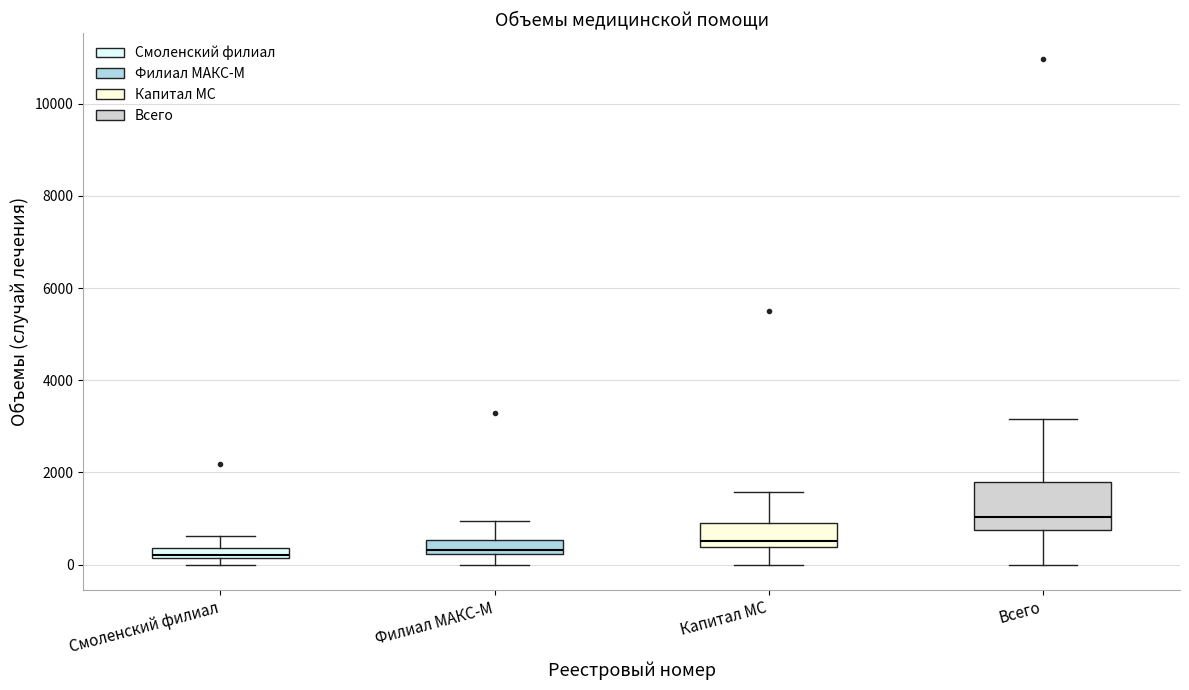

Where does the lower whisker of the box for Всего end on the y-axis? The values are not printed on the chart, so give them approximately, as read against the axis.

0